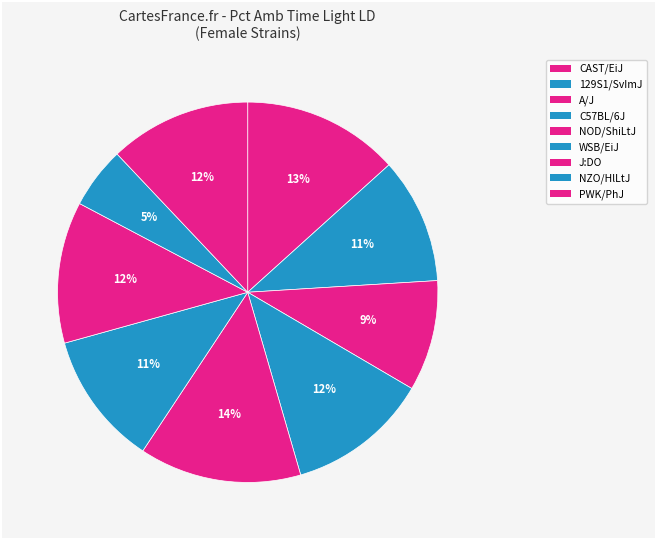

Does any single category account for the majority?

No